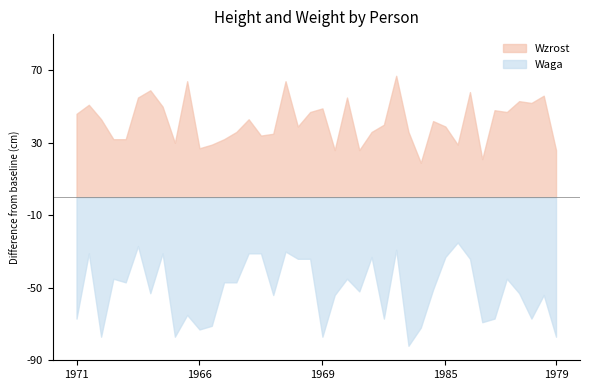

Between 1987 and 1969, which is larger?

1987